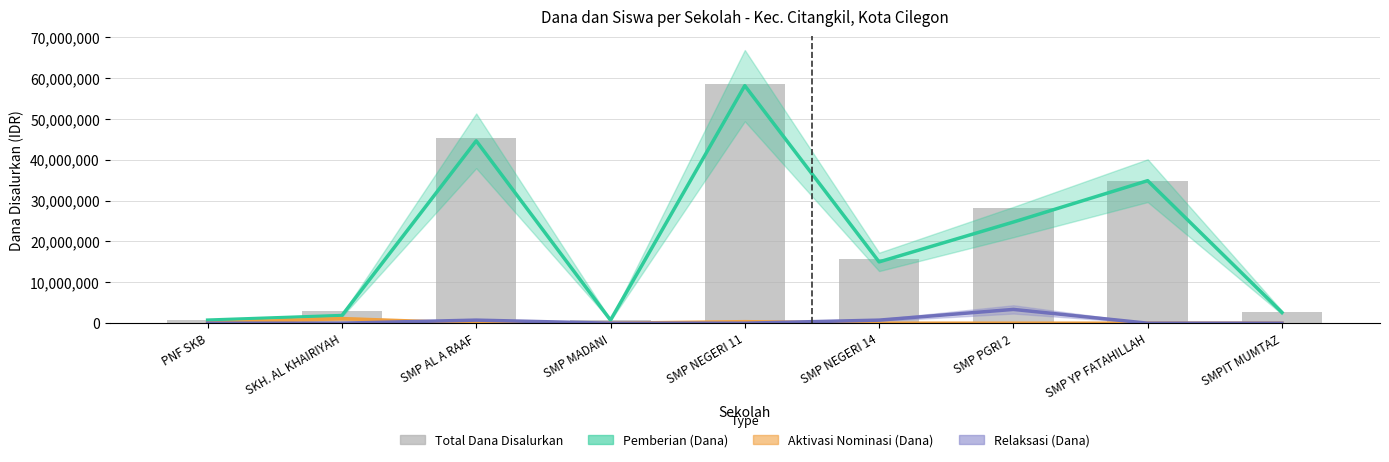

Reading right to left, list all the values displayed in this chart.

Pemberian (Dana): SMPIT MUMTAZ=2625000	SMP YP FATAHILLAH=34875000	SMP PGRI 2=24750000	SMP NEGERI 14=15000000	SMP NEGERI 11=58125000	SMP MADANI=750000	SMP AL A RAAF=44625000	SKH. AL KHAIRIYAH=1875000	PNF SKB=750000
Aktivasi Nominasi (Dana): SMPIT MUMTAZ=0	SMP YP FATAHILLAH=0	SMP PGRI 2=0	SMP NEGERI 14=0	SMP NEGERI 11=375000	SMP MADANI=0	SMP AL A RAAF=0	SKH. AL KHAIRIYAH=1125000	PNF SKB=0
Relaksasi (Dana): SMPIT MUMTAZ=0	SMP YP FATAHILLAH=0	SMP PGRI 2=3375000	SMP NEGERI 14=750000	SMP NEGERI 11=0	SMP MADANI=0	SMP AL A RAAF=750000	SKH. AL KHAIRIYAH=0	PNF SKB=0
Total Dana Disalurkan: SMPIT MUMTAZ=2625000	SMP YP FATAHILLAH=34875000	SMP PGRI 2=28125000	SMP NEGERI 14=15750000	SMP NEGERI 11=58500000	SMP MADANI=750000	SMP AL A RAAF=45375000	SKH. AL KHAIRIYAH=3000000	PNF SKB=750000